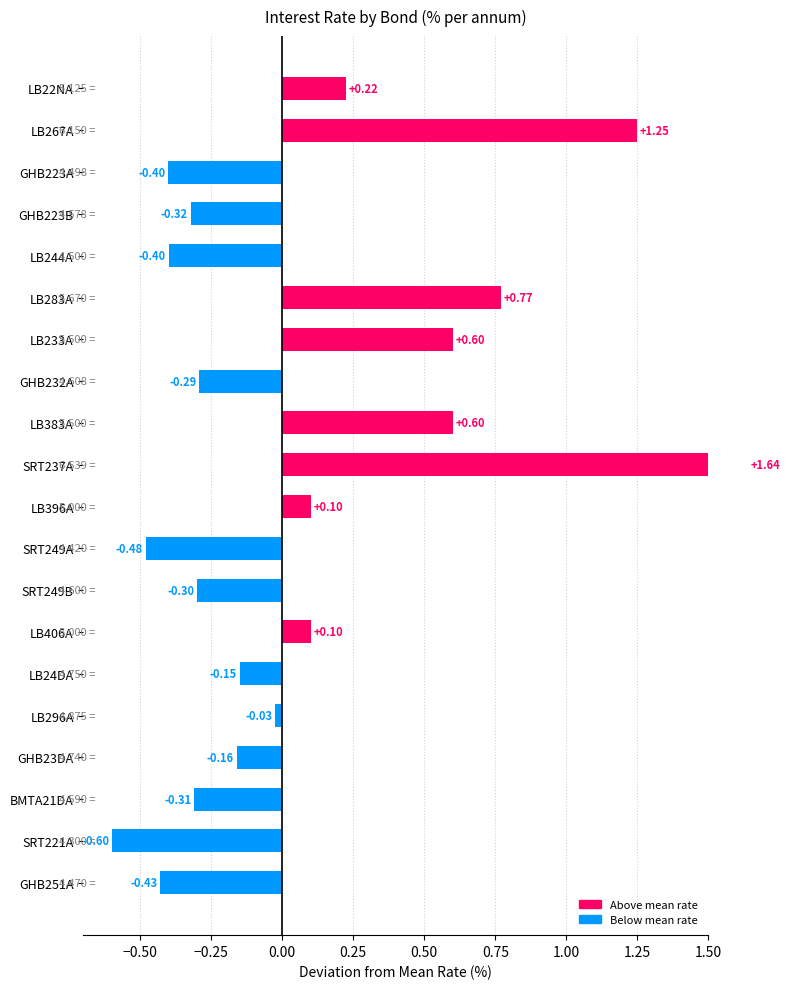

Does the chart contain stacked bars?

No